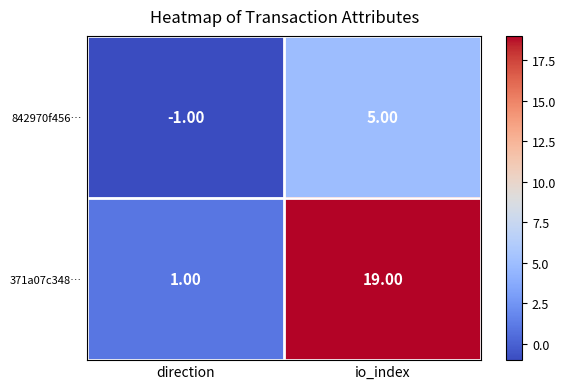

Which category has the highest value across all series?

io_index